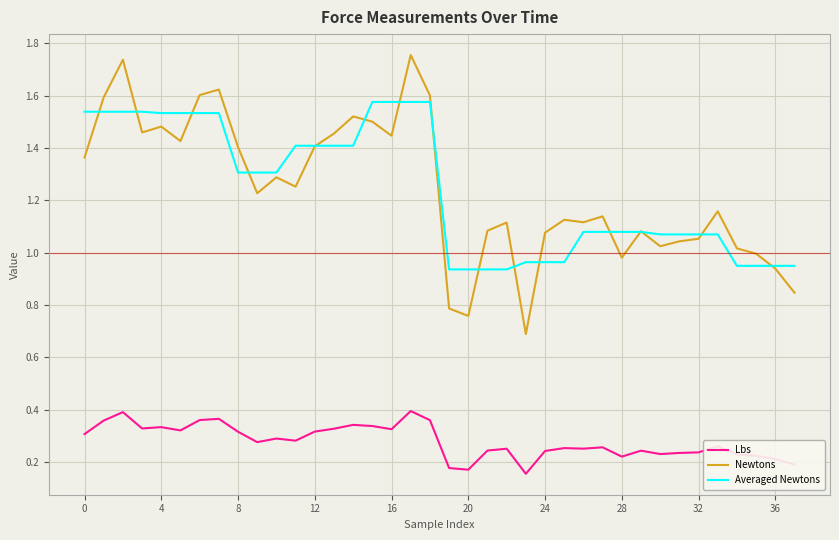

List the series in order of their peak value, lowest first.

Lbs, Averaged Newtons, Newtons